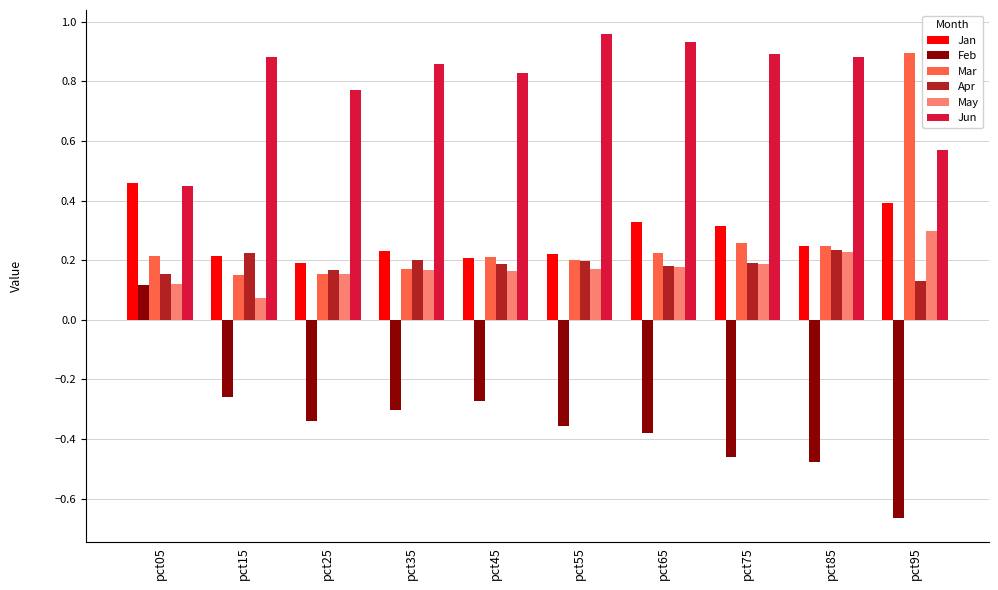

Which category has the lowest value across all series?

pct95